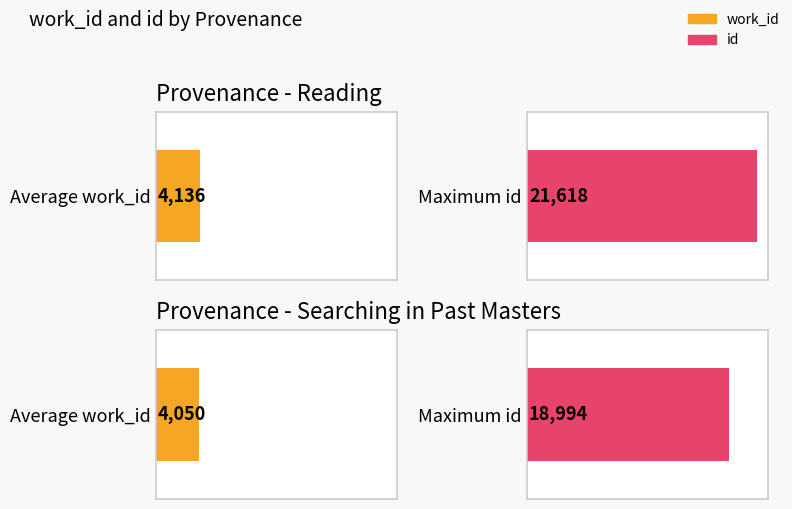

The value of work_id at Reading is 4136. True or false?

True